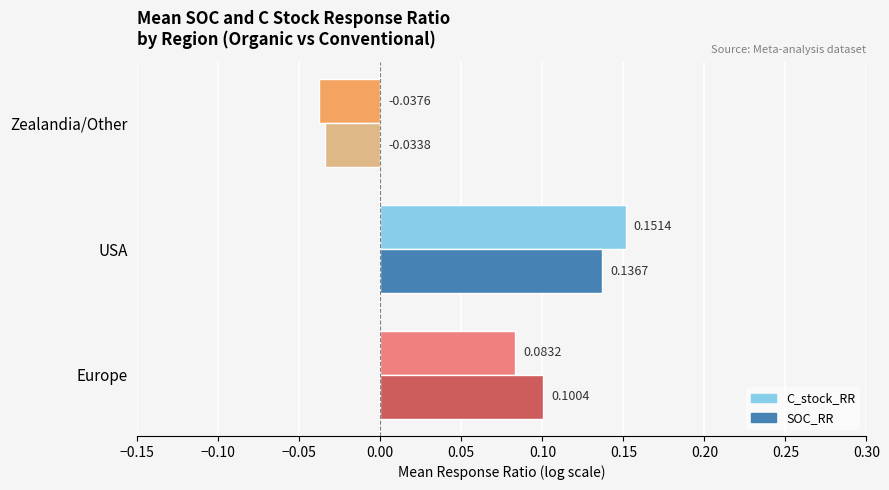

Is the value of SOC_RR at Zealandia/Other greater than the value of C_stock_RR at Zealandia/Other?

Yes